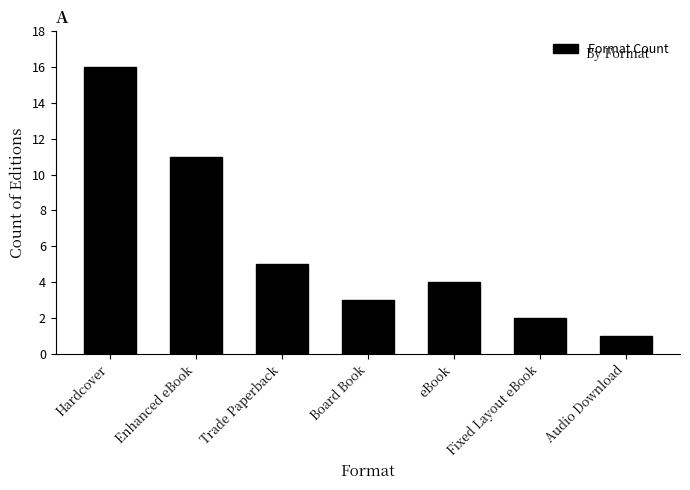

Approximately how many times larger is the value at Audio Download compared to Board Book?

0.3